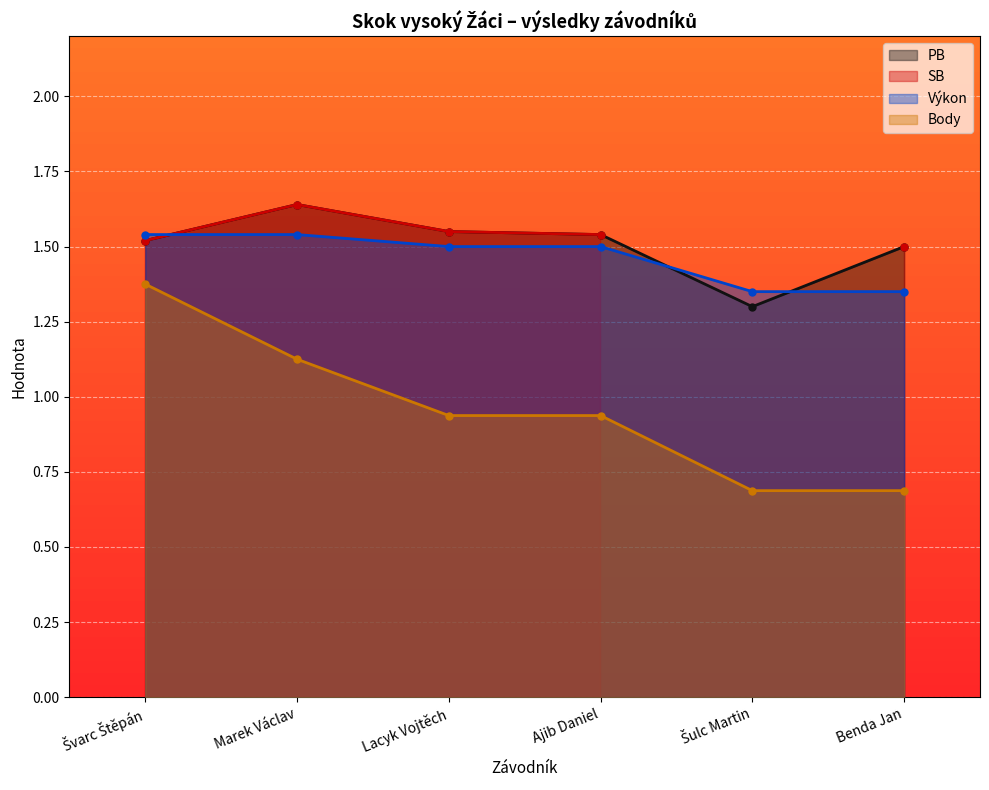

True or false: Výkon and Body intersect in this chart.

False